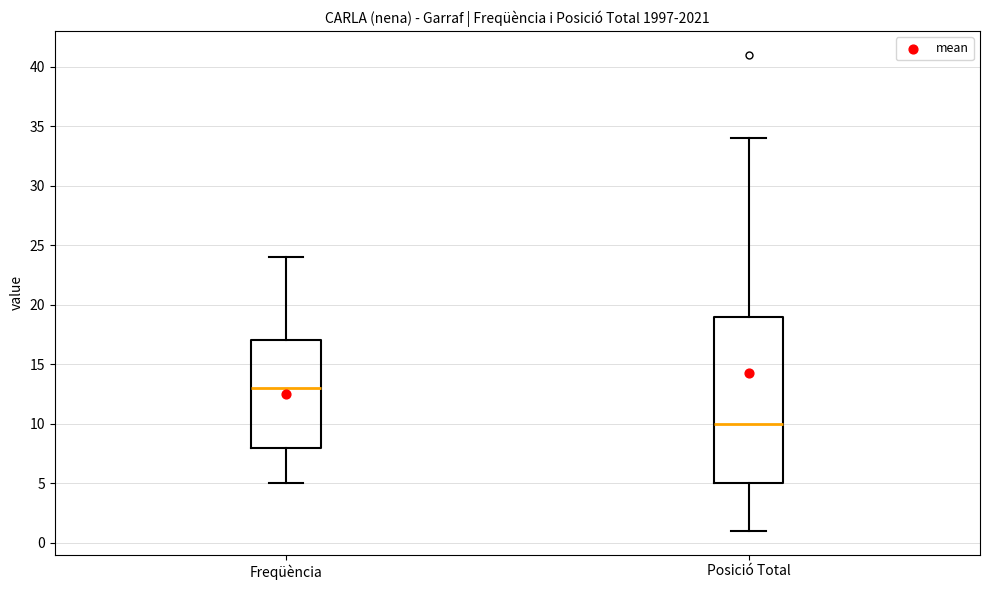

Reading left to right, read every box against the y-axis: the position of its median line, the range the box covers, and the ends of its whiskers. The values are not printed on the chart, so give them approximately, as read against the axis.

Freqüència: median 13, box 8 to 17, whiskers 5 to 24
Posició Total: median 10, box 5 to 19, whiskers 1 to 34